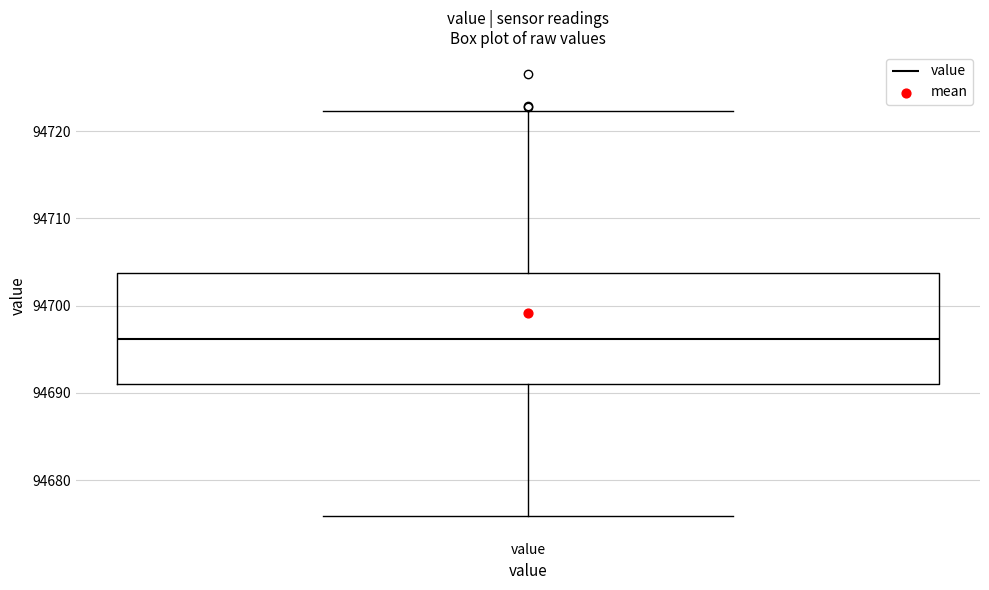

Where does the upper whisker of the box for value end on the y-axis? The values are not printed on the chart, so give them approximately, as read against the axis.

94722